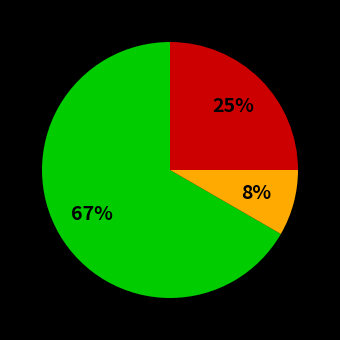

Does any single category account for the majority?

Yes